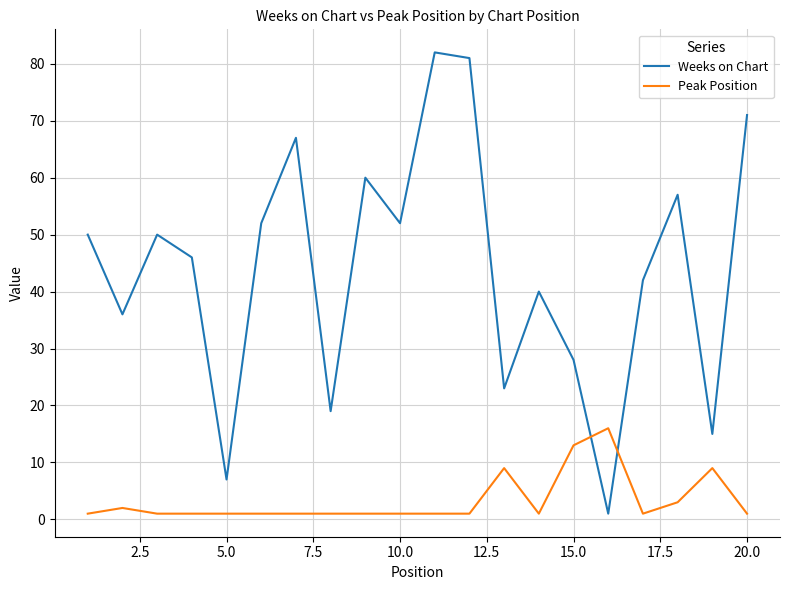

Which series has the largest total across all categories?

Weeks on Chart